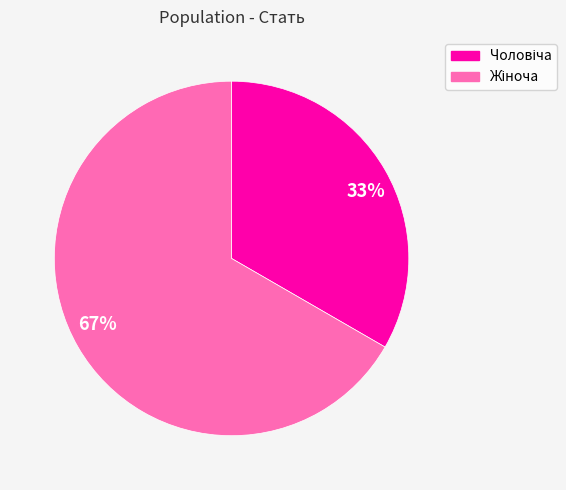

To the nearest percent, what is the average slice percentage?

50%